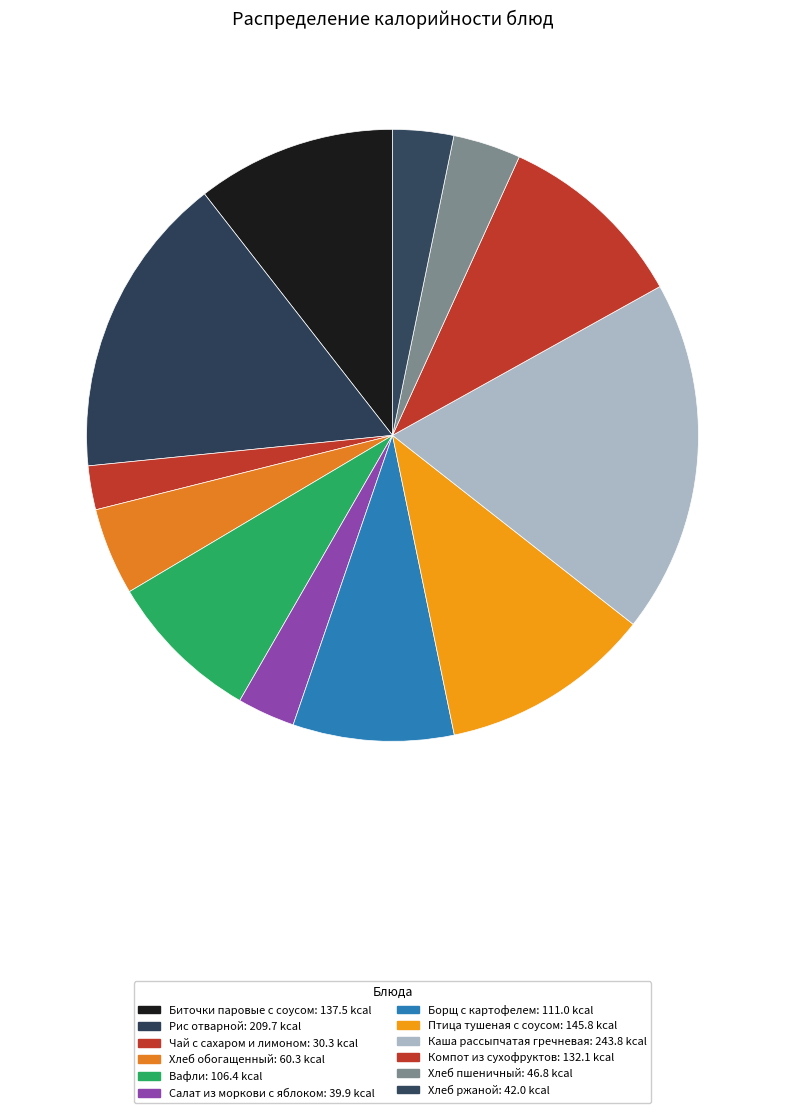

What is the change in value from Биточки паровые с соусом to Хлеб обогащенный?

-77.2